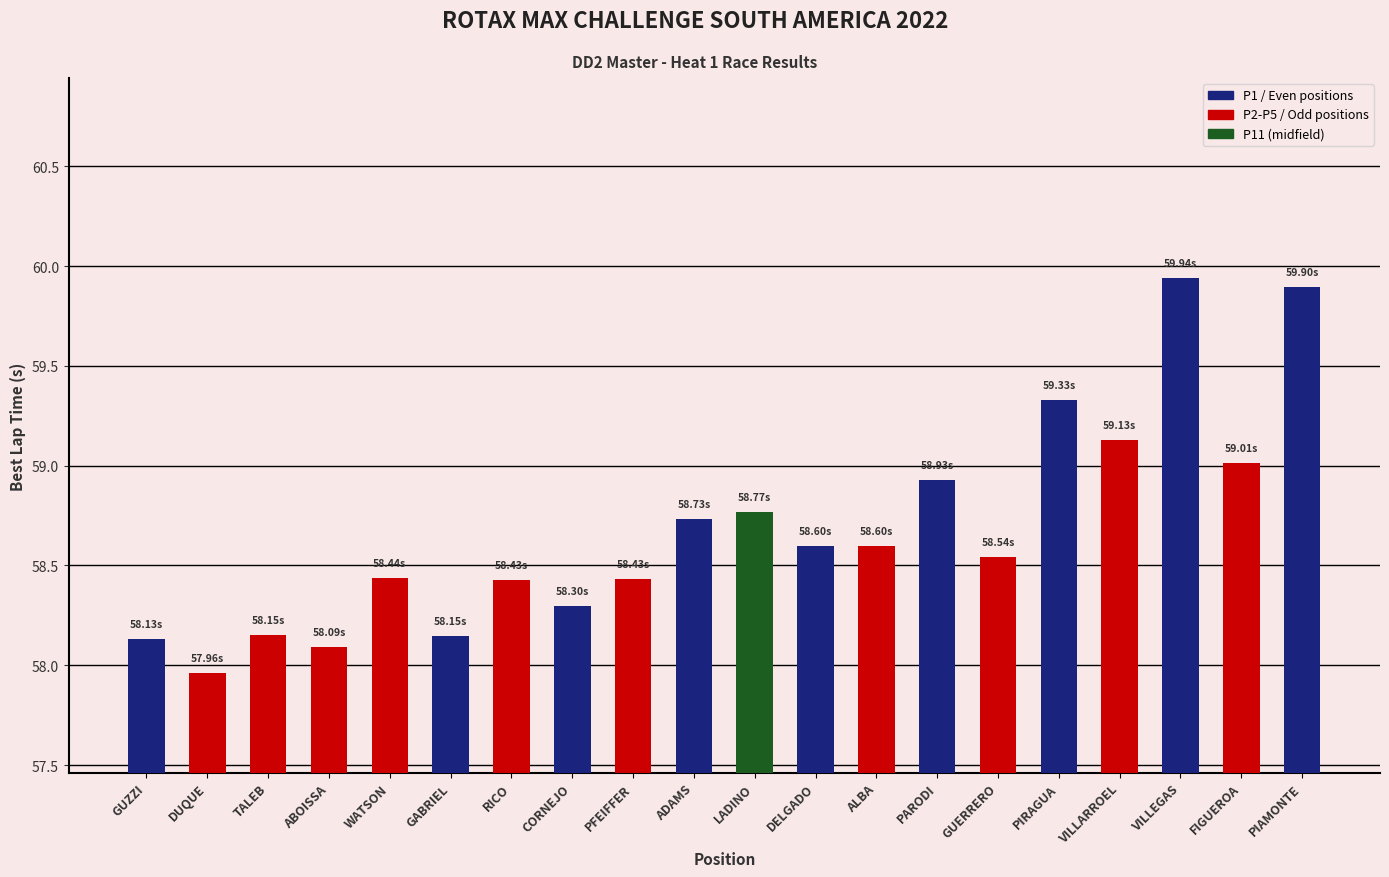

Which category has the highest value across all series?

VILLEGAS